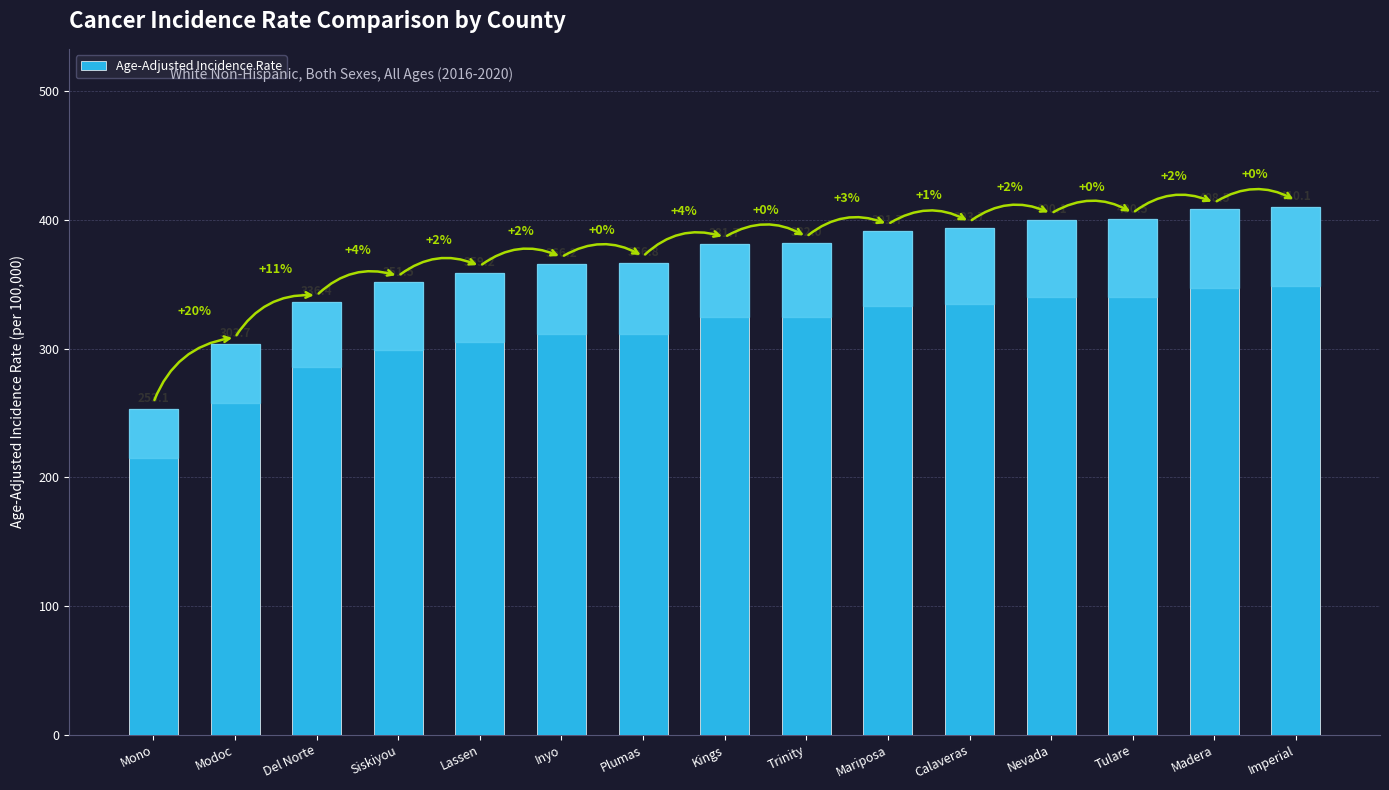

What is the average value?

367.0